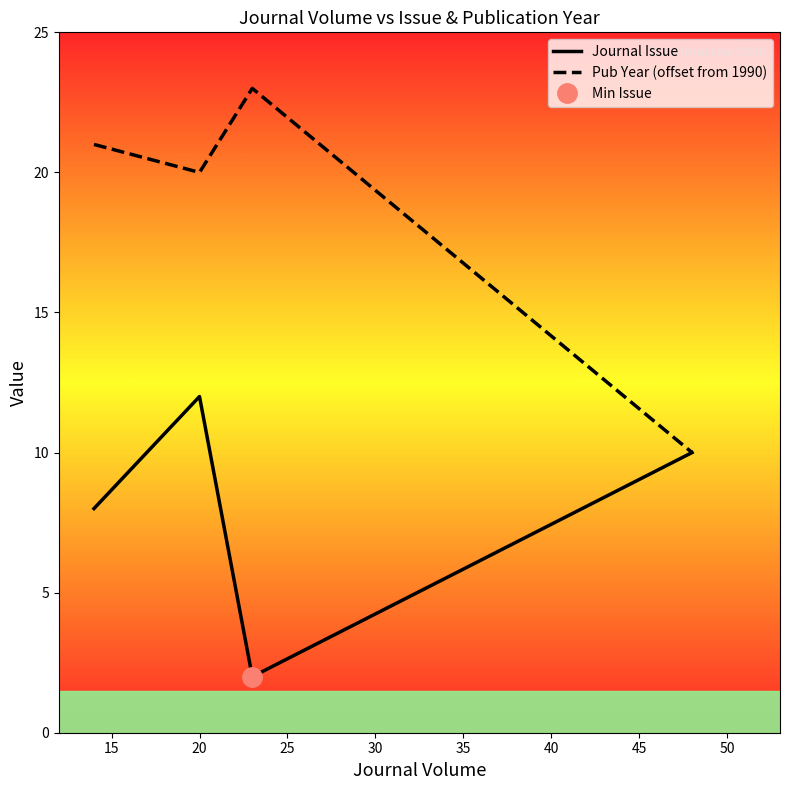

How many interior local peaks does the Pub Year (offset from 1990) series have?

1